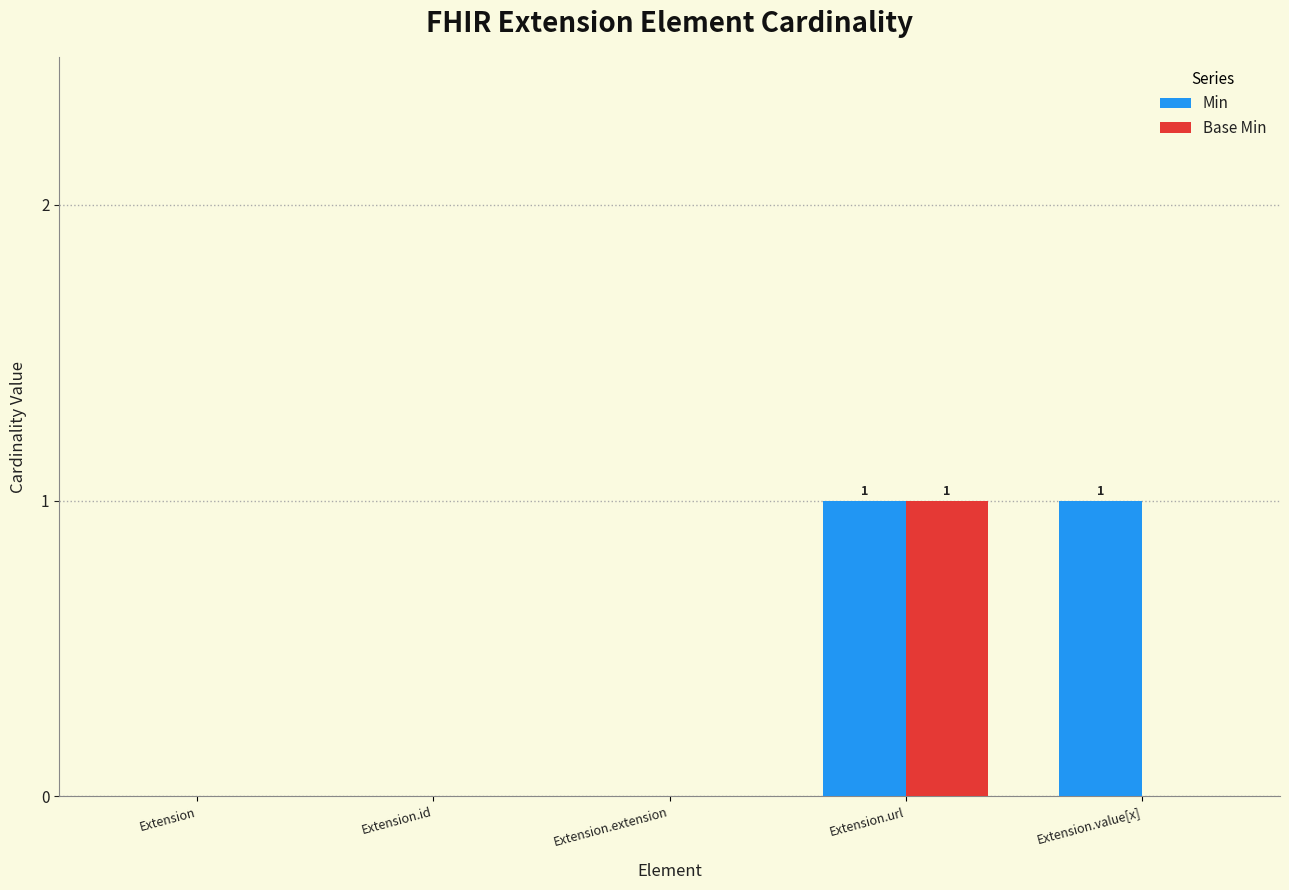

Are the bars horizontal?

No